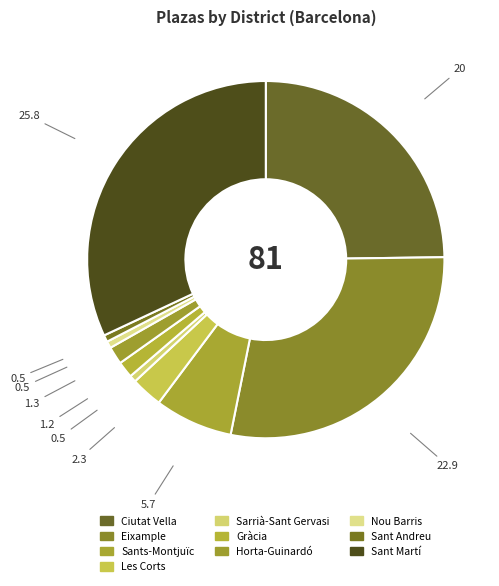

The Les Corts slice represents 3% of the pie. True or false?

True